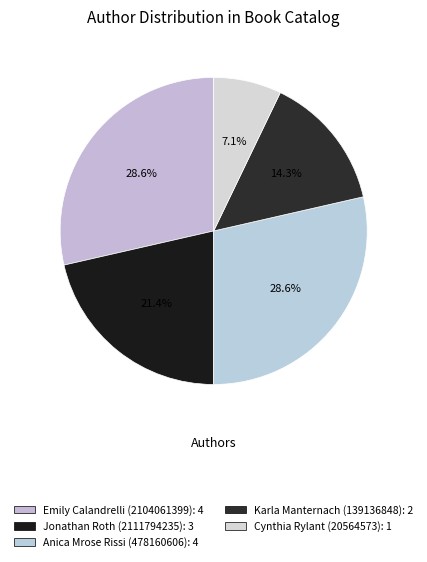

Rank the categories by value from highest to lowest.

Emily Calandrelli (2104061399), Anica Mrose Rissi (478160606), Jonathan Roth (2111794235), Karla Manternach (139136848), Cynthia Rylant (20564573)